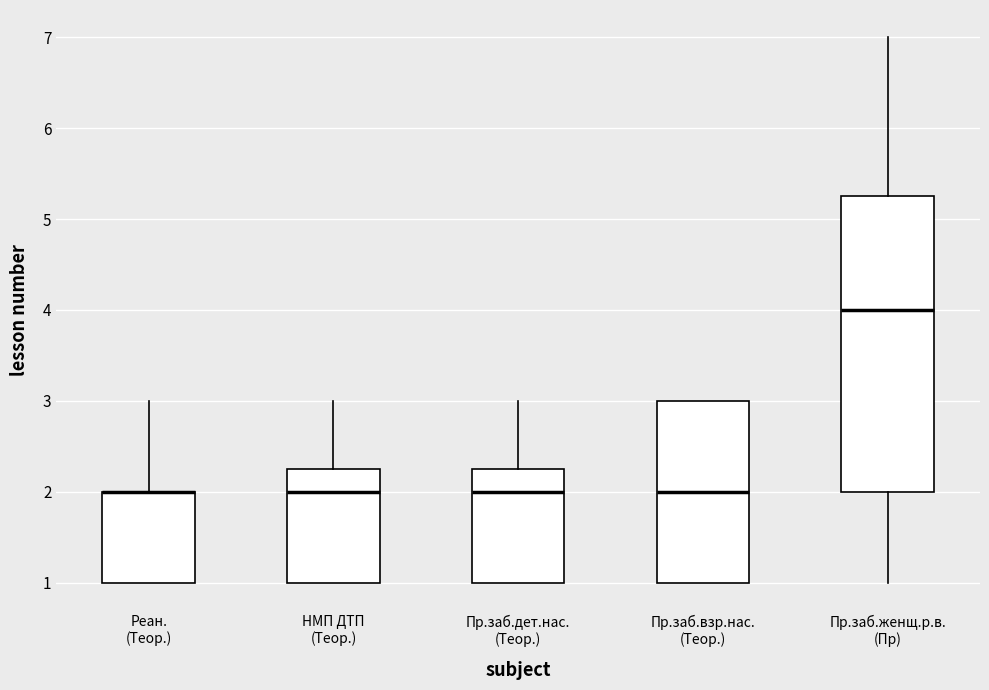

Reading left to right, transcribe this box plot: for each box, give where its median line is, the range the box spans, and where its two whiskers end, as read against the y-axis. The values are not printed on the chart, so give them approximately, as read against the axis.

Реан. (Теор.): median 2.0 (drawn on the box's upper edge), box 1.0 to 2.0, whiskers 1.0 to 3.0
НМП ДТП (Теор.): median 2.0, box 1.0 to 2.3, whiskers 1.0 to 3.0
Пр.заб.дет.нас. (Теор.): median 2.0, box 1.0 to 2.3, whiskers 1.0 to 3.0
Пр.заб.взр.нас. (Теор.): median 2.0, box 1.0 to 3.0, whiskers 1.0 to 3.0
Пр.заб.женщ.р.в. (Пр): median 4.0, box 2.0 to 5.3, whiskers 1.0 to 7.0